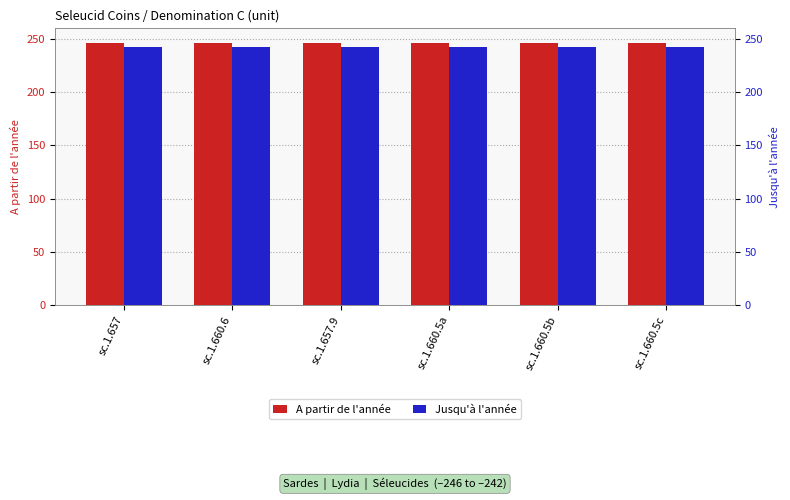

Are the bars grouped side by side (vs. stacked)?

Yes